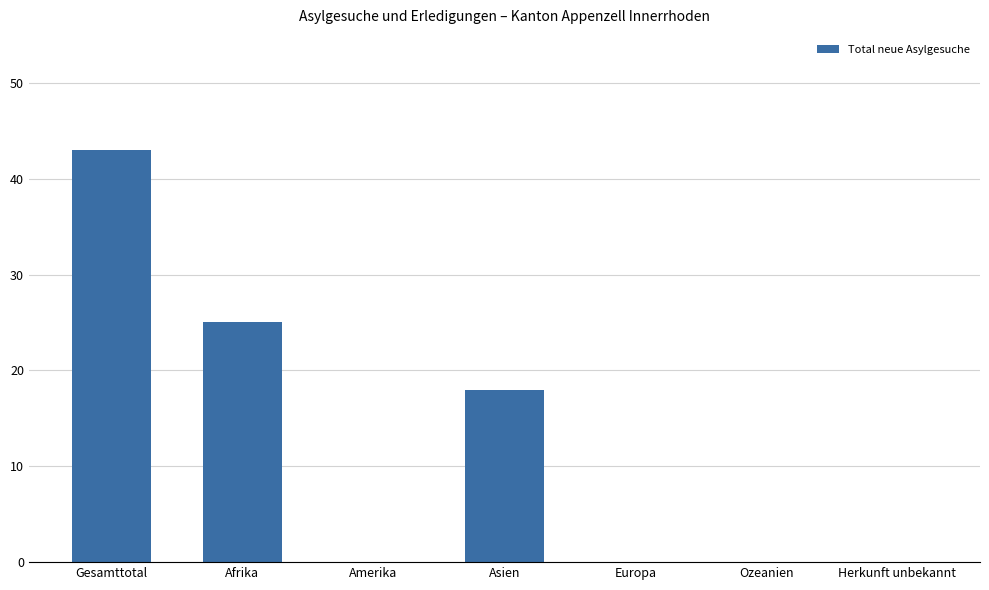

What is the sum of all values?

86